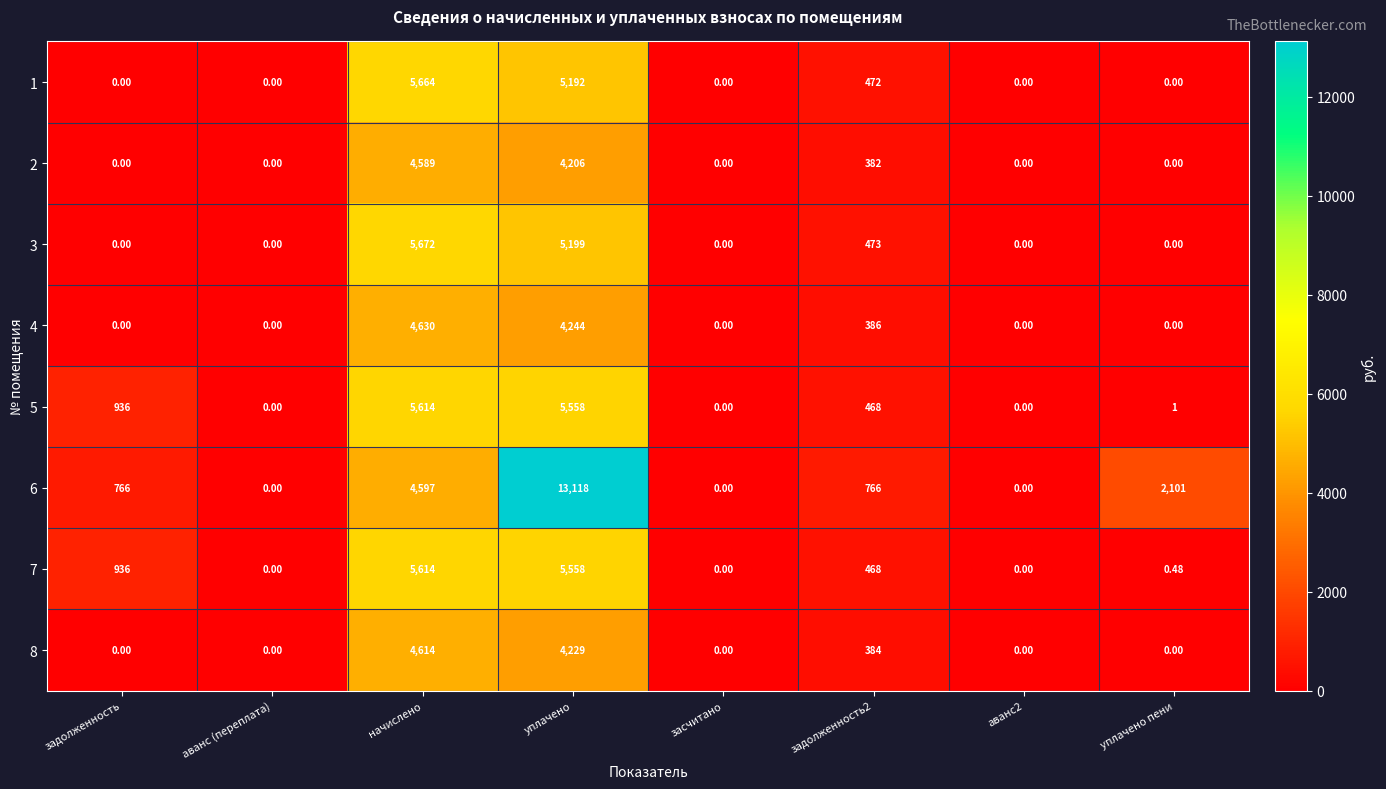

At which category is the sum across all series the highest?

уплачено